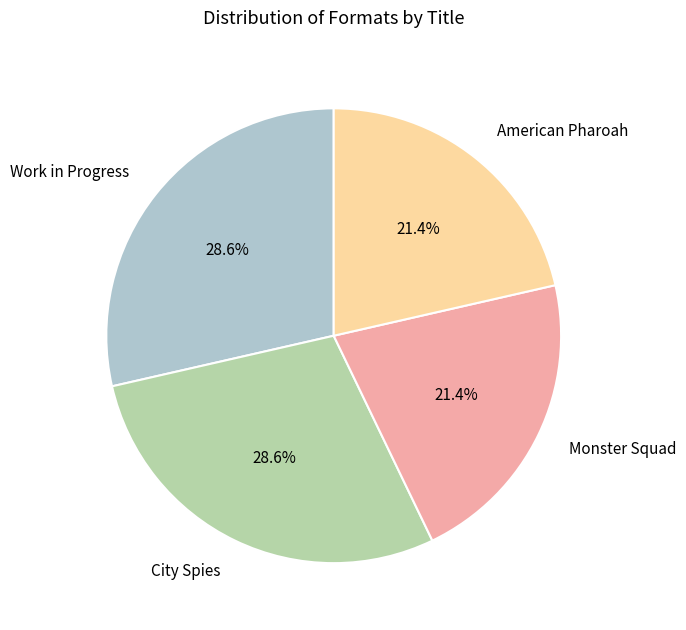

Is there a majority slice in this chart?

No